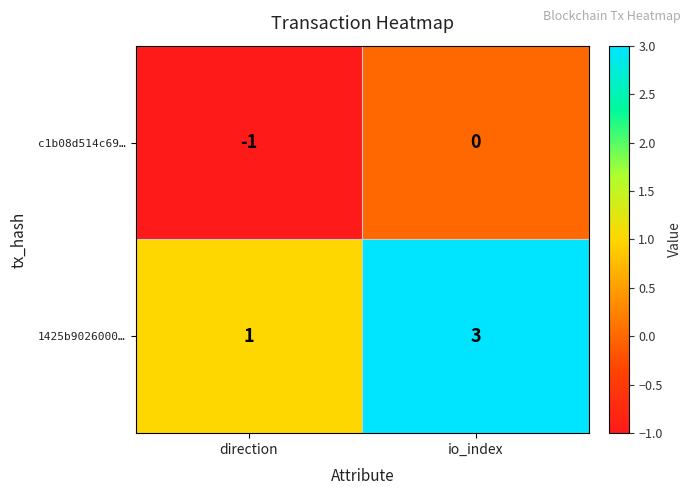

What is the greatest value displayed?

3